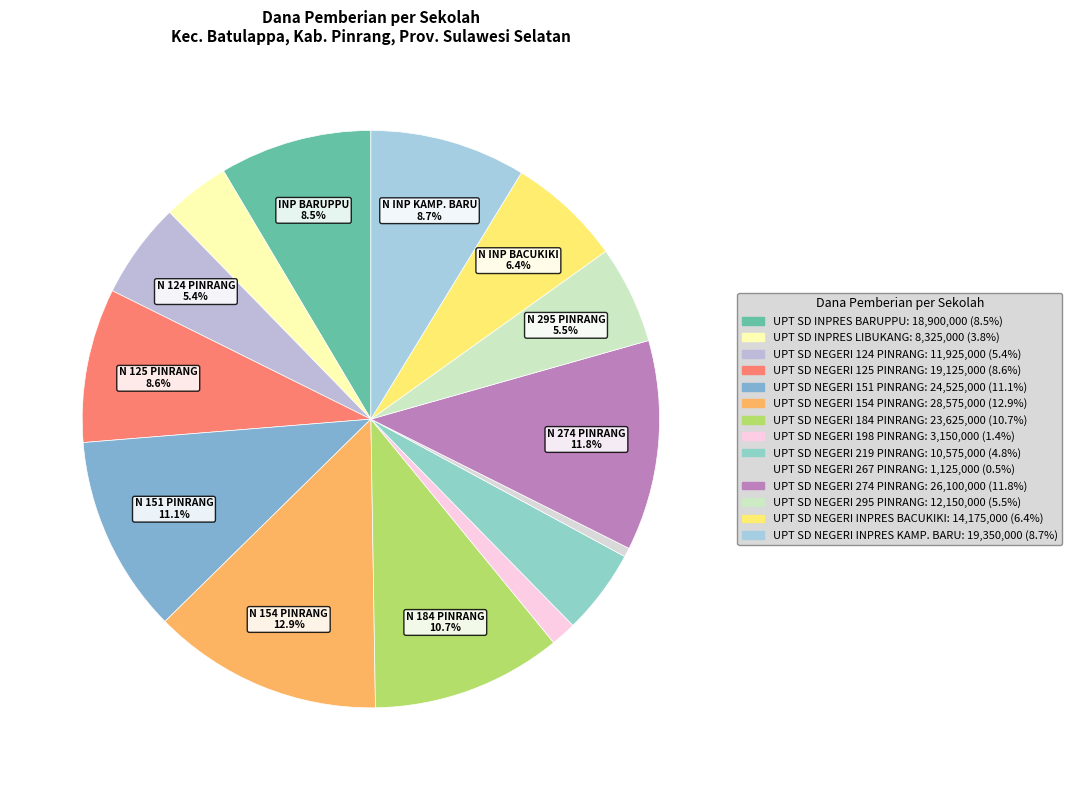

Is there any slice that represents more than half of the pie?

No